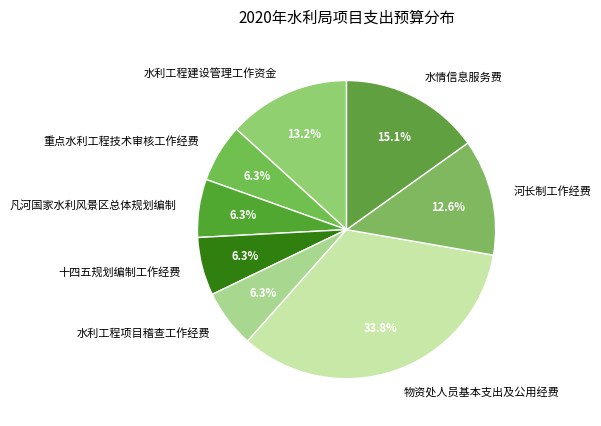

Does 物资处人员基本支出及公用经费 represent more than half of the total?

No